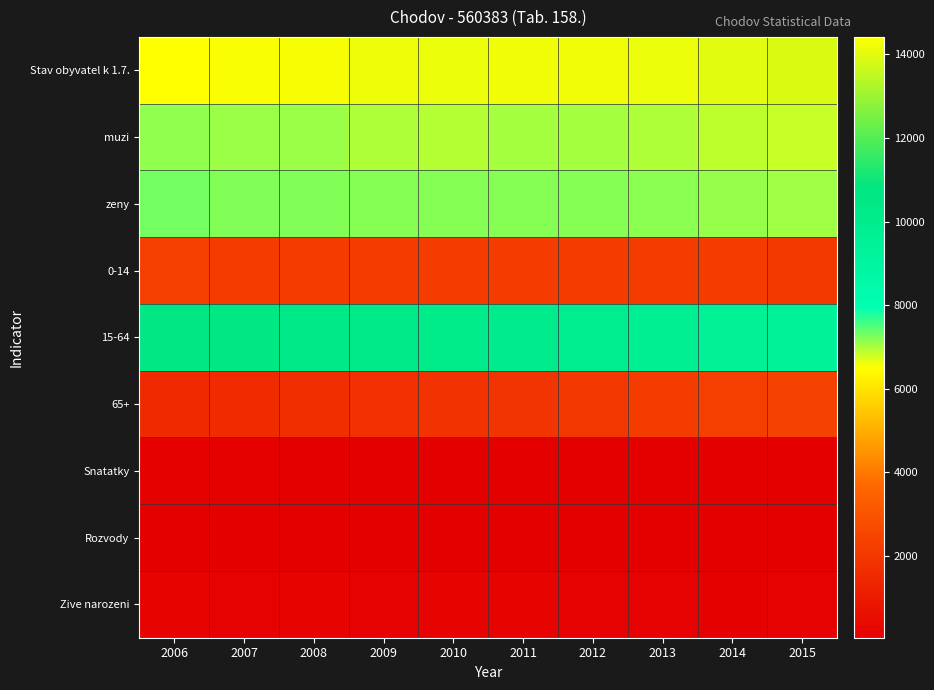

Which has a higher value, 2010 or 2007?

2007